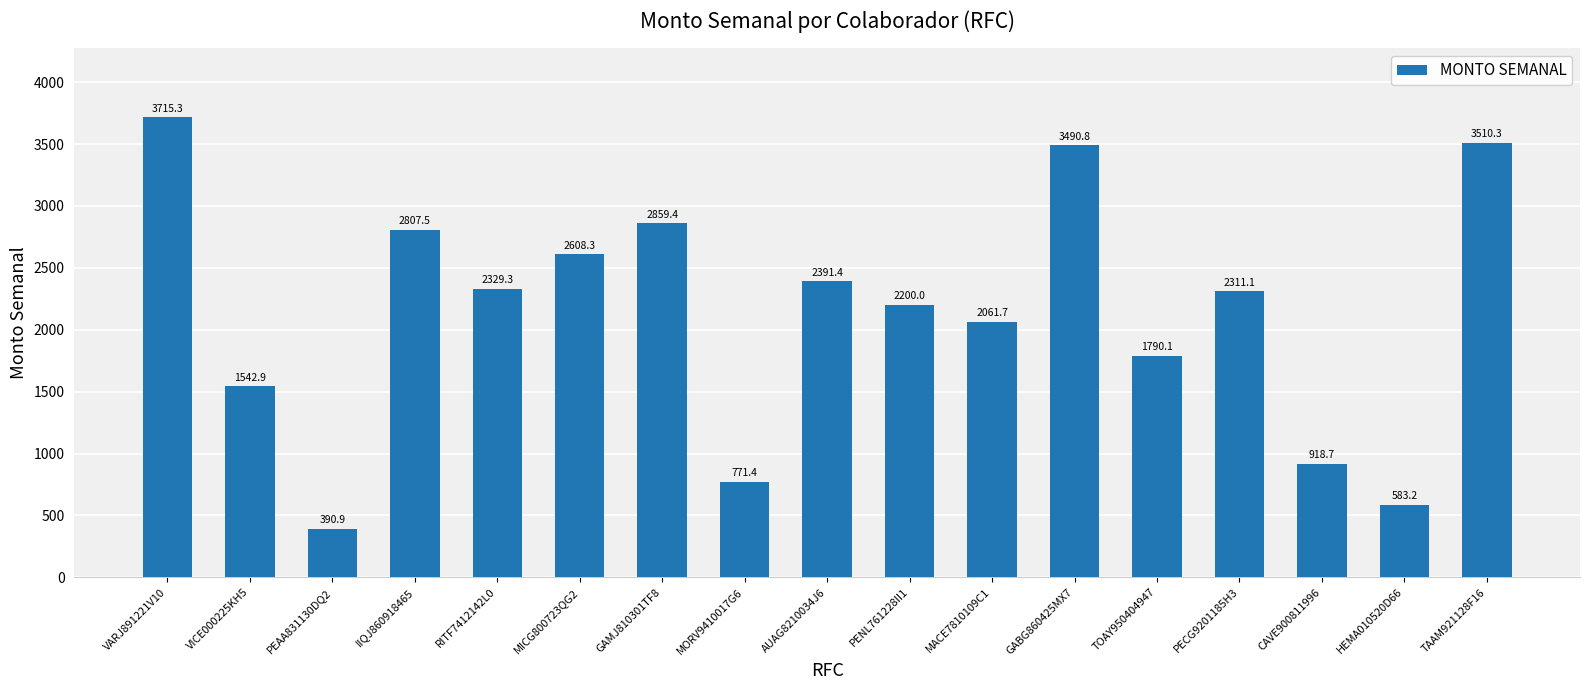

What value does the data have at PENL761228II1?

2200.0